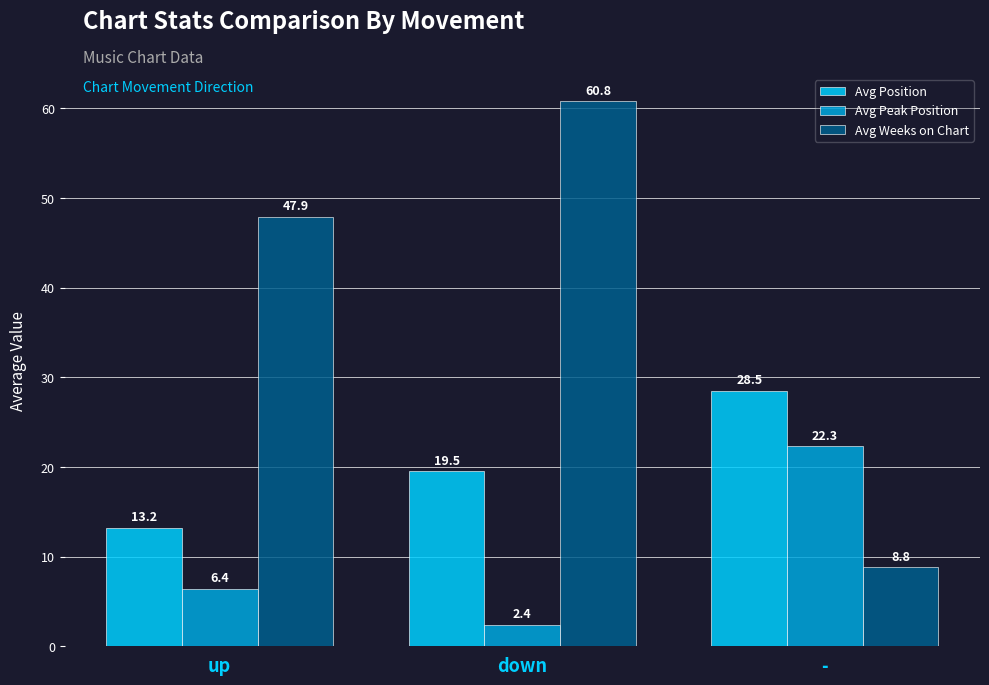

At which label does Avg Peak Position reach its minimum?

down